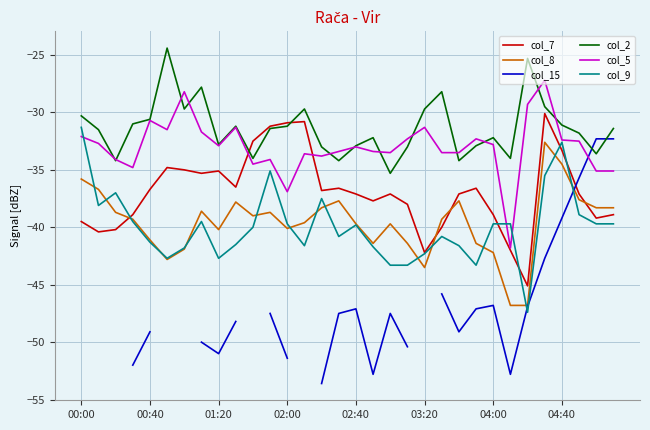

What is the difference between the second highest and second lowest values in the col_5 series?

8.7